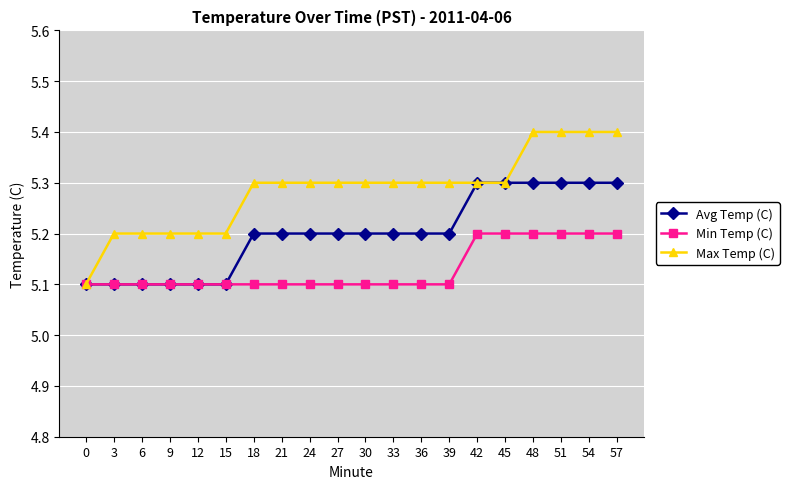

What is the sum of the Min Temp (C) values at 18 and 54?

10.3